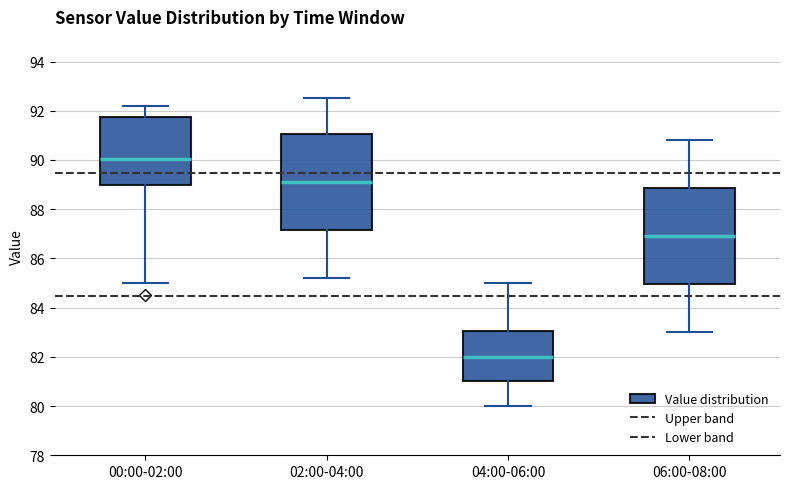

Where is the lower edge of the box for 00:00-02:00 on the y-axis? The values are not printed on the chart, so give them approximately, as read against the axis.

89.0